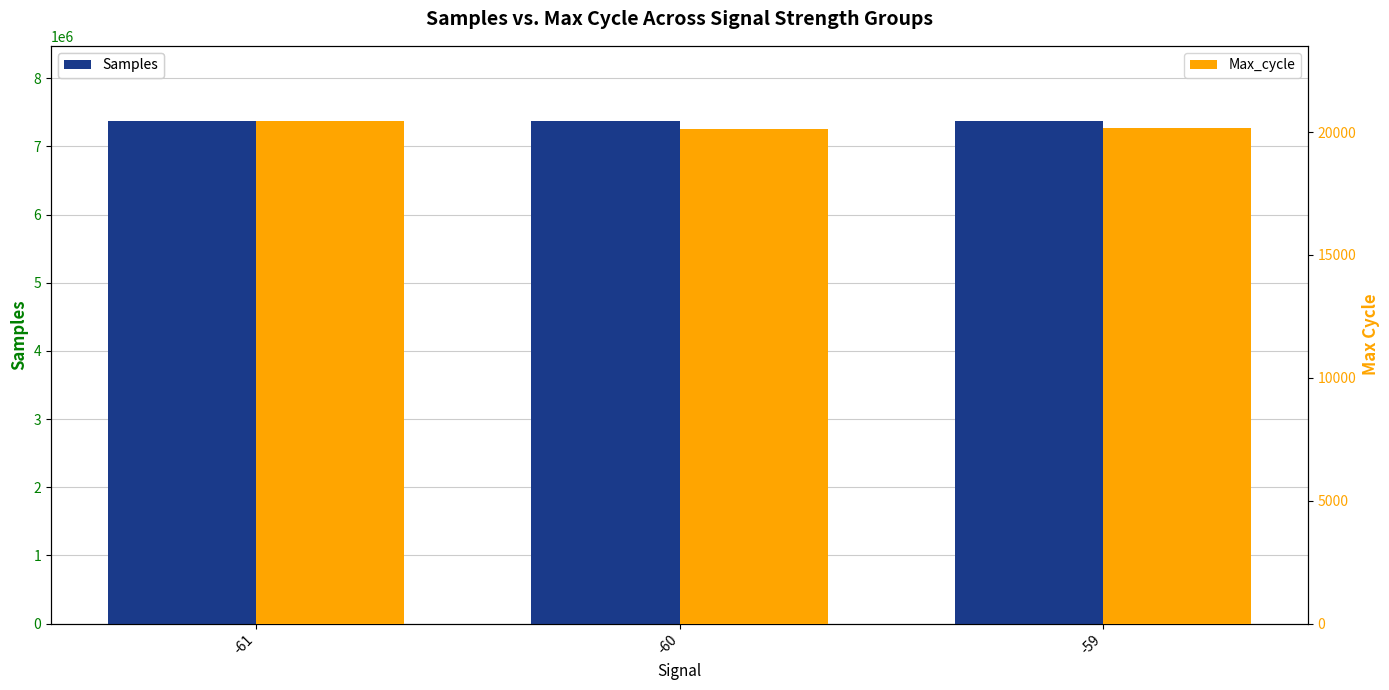

What are all the series names shown in the legend?

Samples, Max_cycle